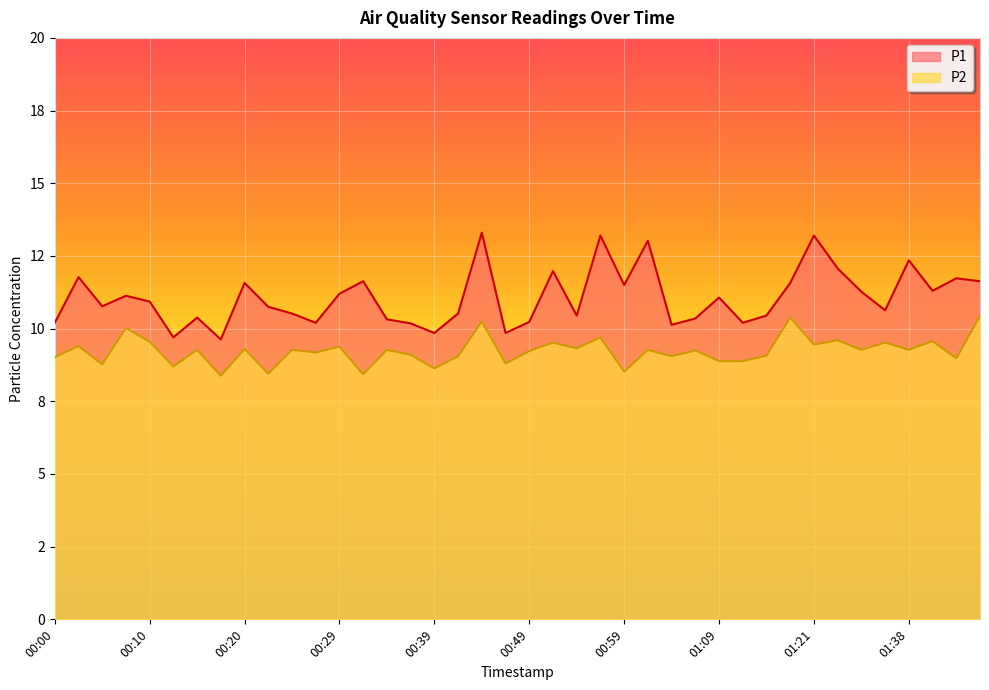

At which category is the sum across all series the highest?

00:44